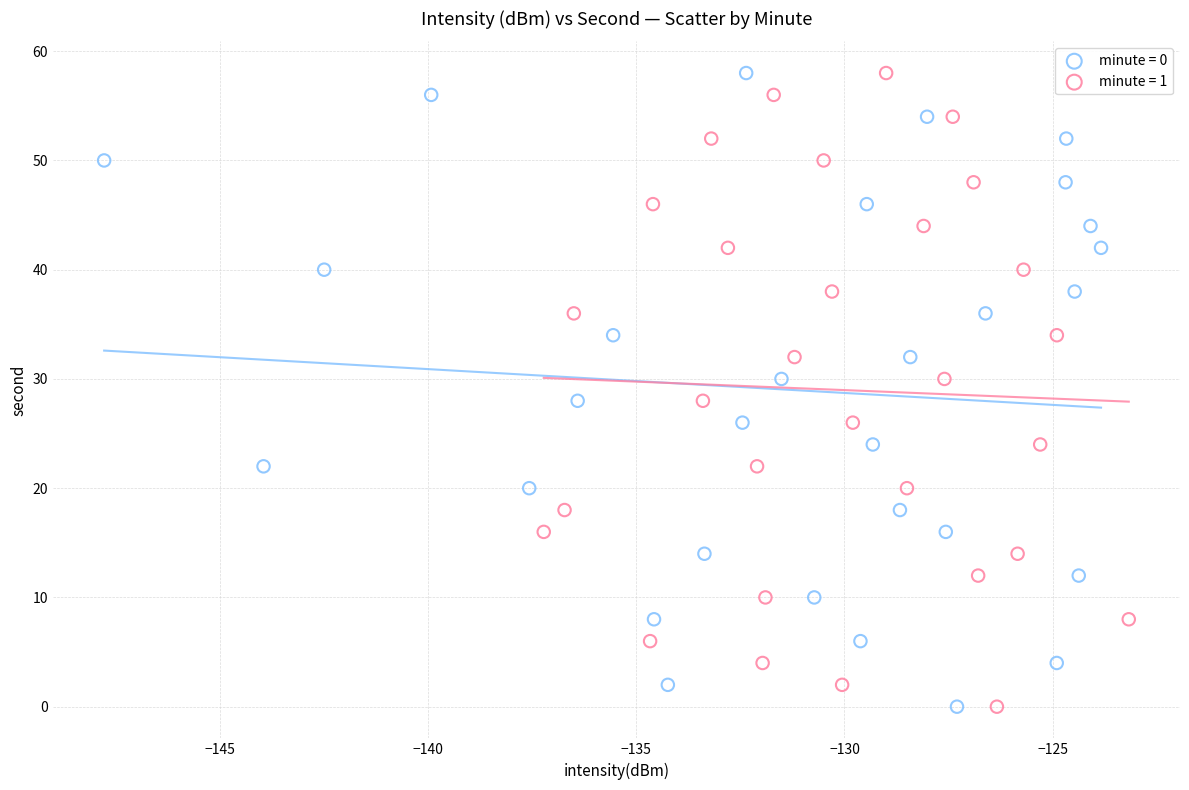

What are all the series names shown in the legend?

minute = 0, minute = 1